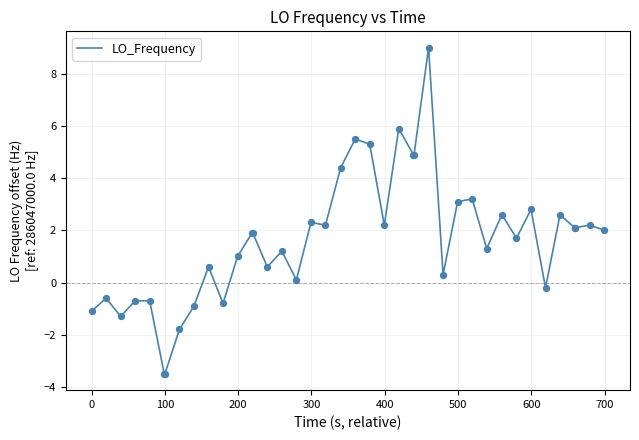

What is the greatest value displayed?

9.0